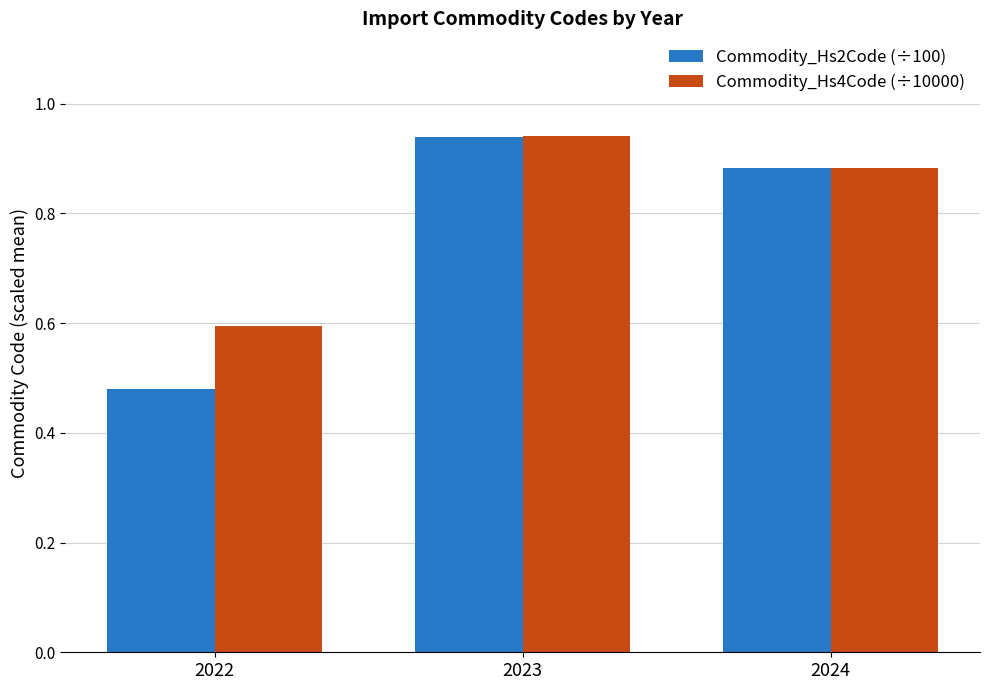

Which label corresponds to the largest value in the chart?

2023